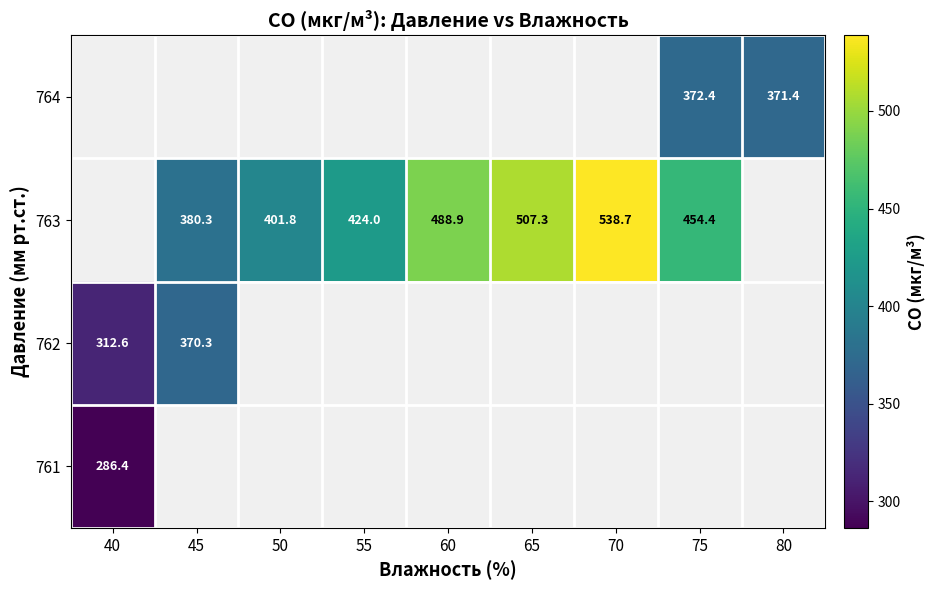

Where does the 763 series first go above 401?

50